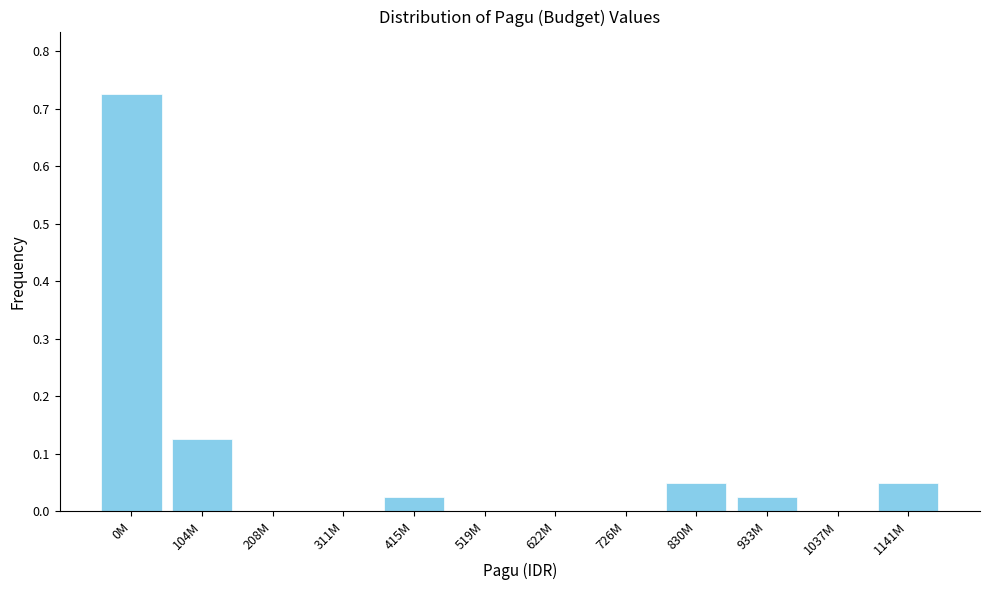

Between 208M and 1141M, which is larger?

1141M